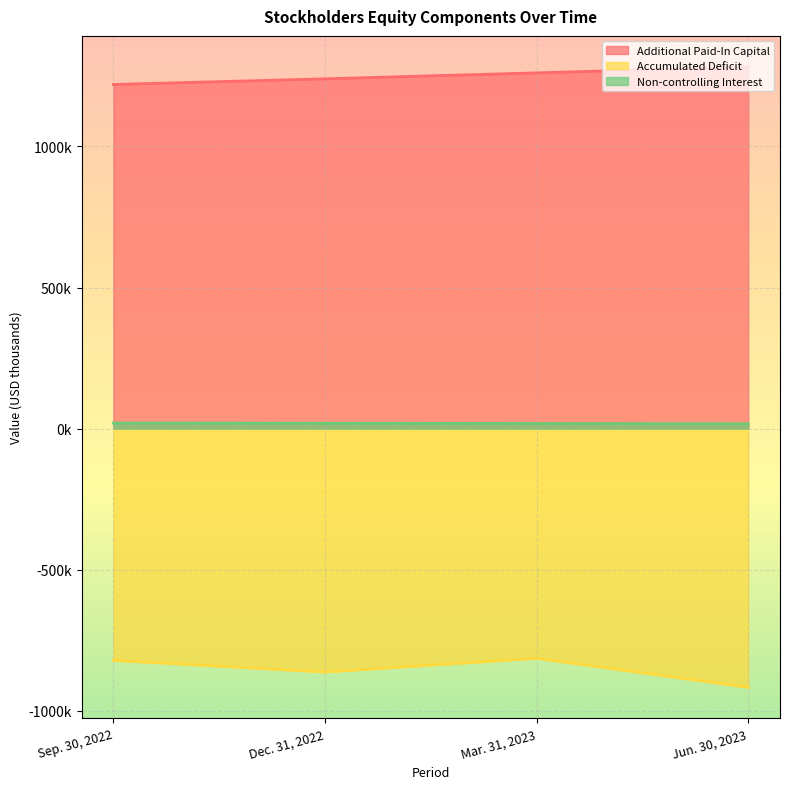

Reading left to right, extract all data points from this chart.

Additional Paid-In Capital: 1219213	1239178	1260310	1281393
Accumulated Deficit: -820755	-862080	-813405	-916351
Non-controlling Interest: 19819	19333	18334	17155